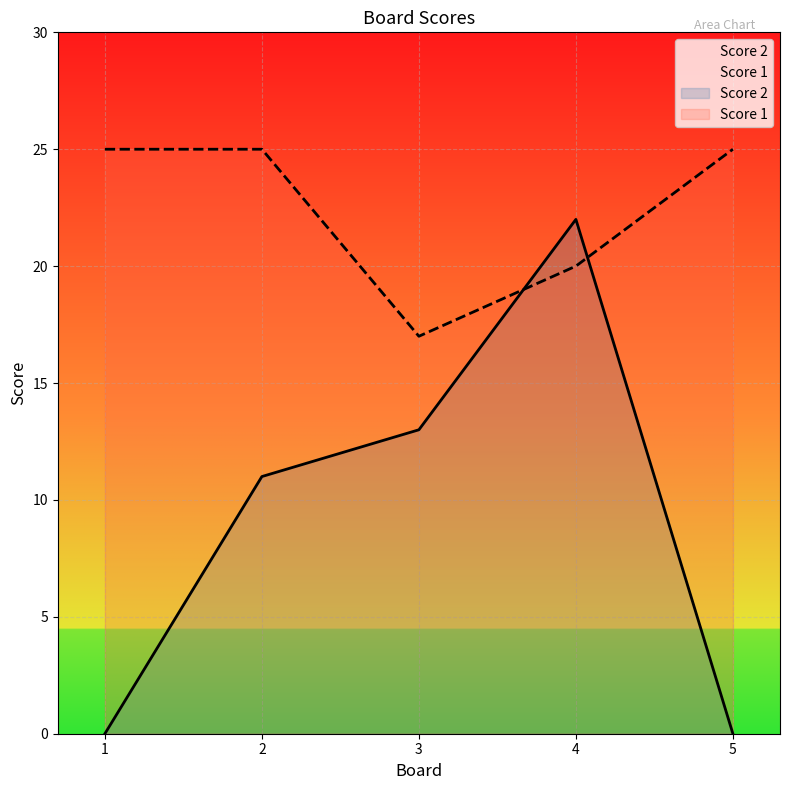

Is the value of Score 2 at 1 greater than the value of Score 1 at 4?

No